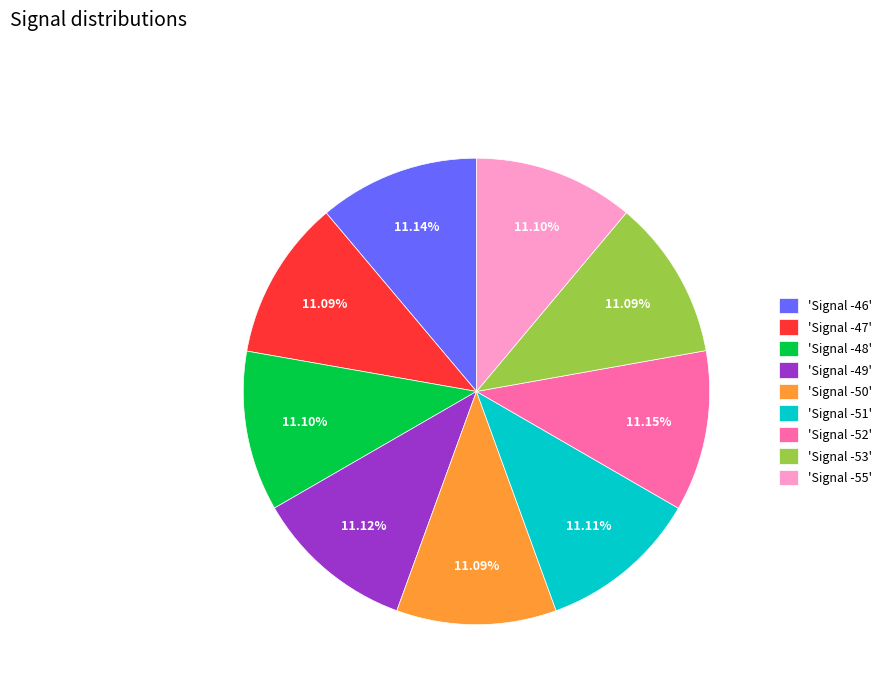

Combined, do 'Signal -49' and 'Signal -48' account for over 50%?

No